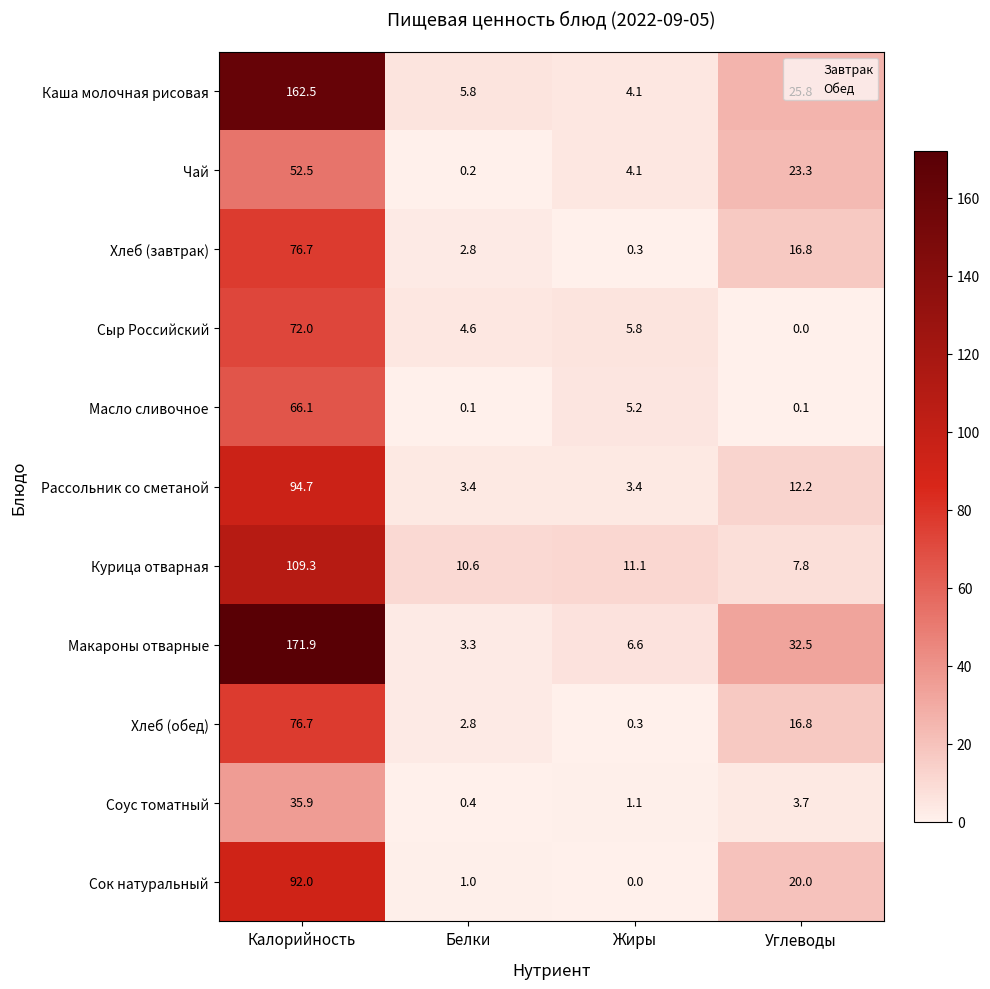

Rank the categories by Соус томатный value from lowest to highest.

Белки, Жиры, Углеводы, Калорийность